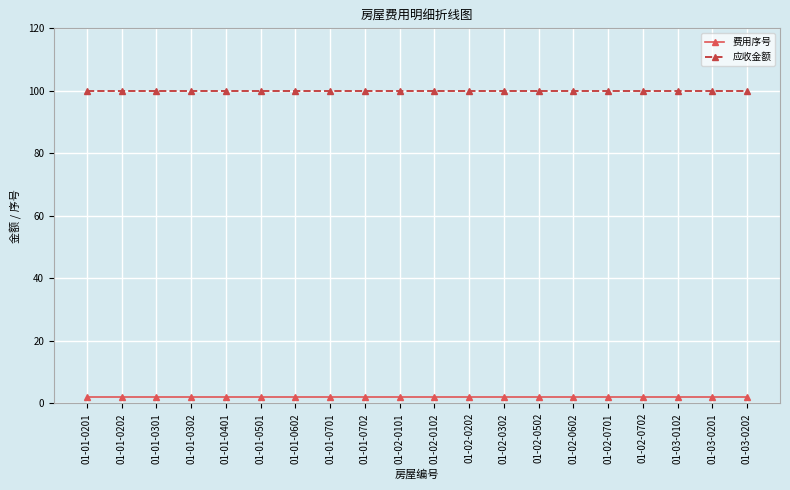

Is the value of 应收金额 at 01-01-0302 greater than the value of 费用序号 at 01-02-0101?

Yes